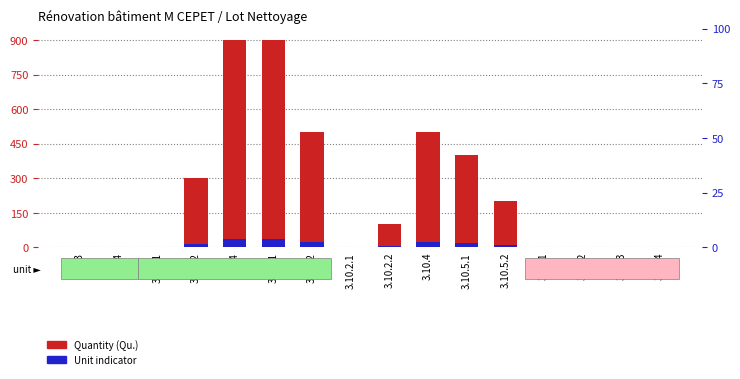

Between 3.9.4 and 3.10.5.1, which series saw the biggest shift?

Quantity (Qu.)